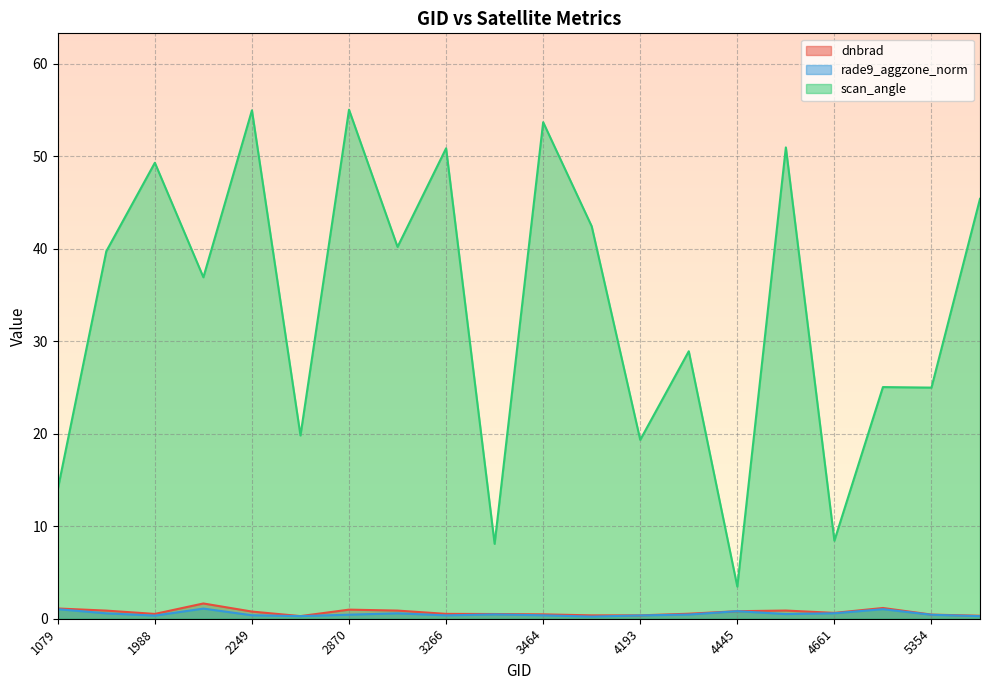

Reading left to right, what are all the values shown in this chart?

dnbrad: 1.1	0.9	0.5	1.6	0.8	0.3	1.0	0.9	0.5	0.5	0.5	0.4	0.4	0.5	0.8	0.9	0.6	1.2	0.4	0.3
rade9_aggzone_norm: 1.0	0.6	0.3	1.1	0.4	0.3	0.4	0.6	0.4	0.5	0.4	0.2	0.4	0.5	0.8	0.5	0.6	1.0	0.4	0.3
scan_angle: 14.0	39.7	49.3	36.9	55.0	19.8	55.0	40.2	50.9	8.1	53.7	42.4	19.3	28.9	3.5	51.0	8.4	25.0	25.0	45.4